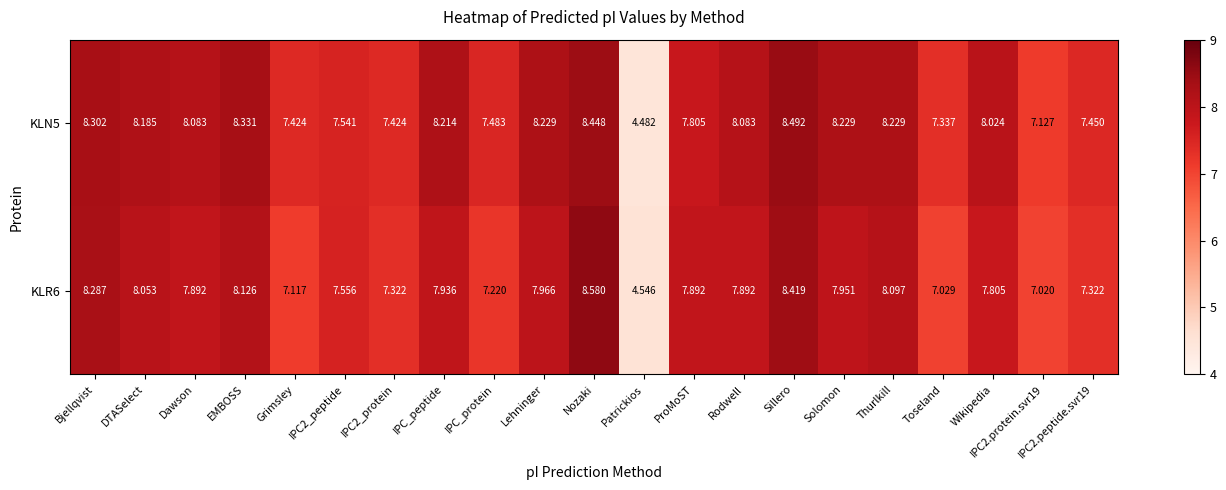

Is the value of KLN5 at Lehninger greater than the value of KLR6 at IPC2.protein.svr19?

Yes